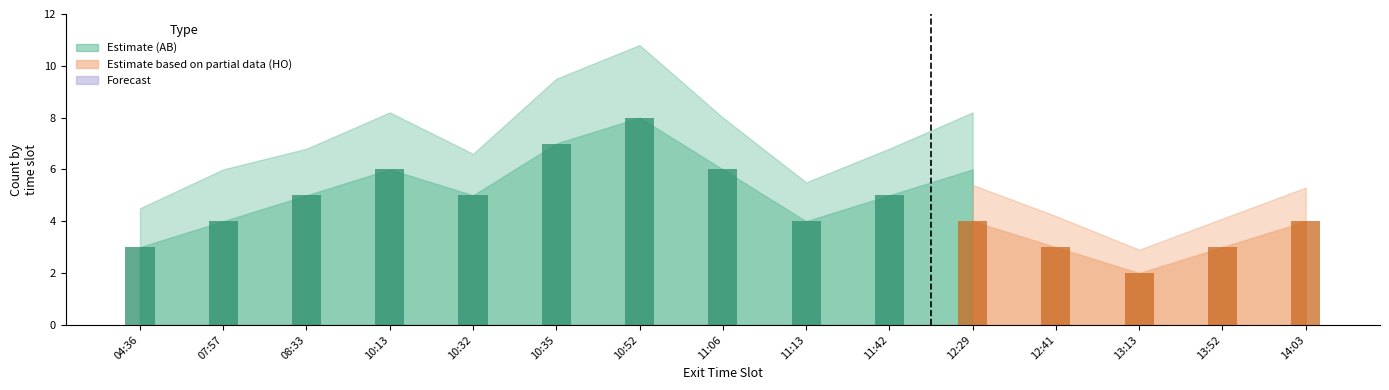

Which series has the largest total across all categories?

AB_upper